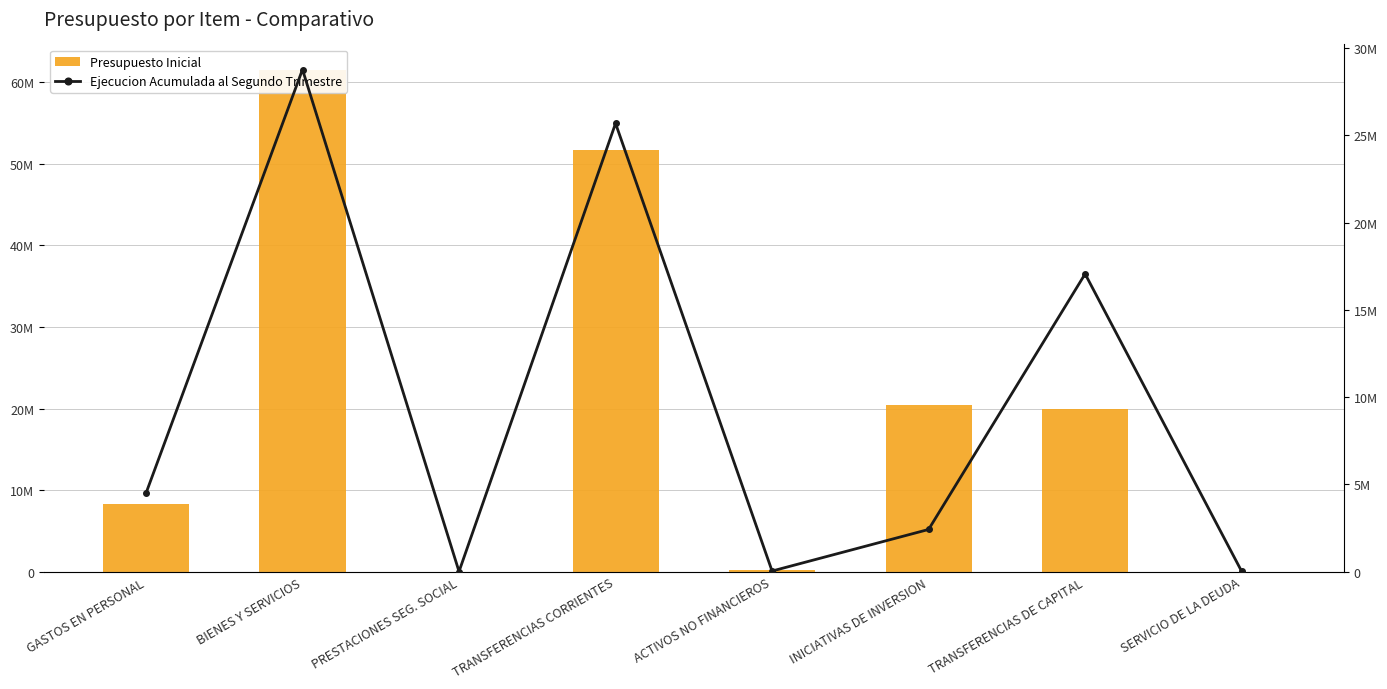

What position from the right is BIENES Y SERVICIOS?

7